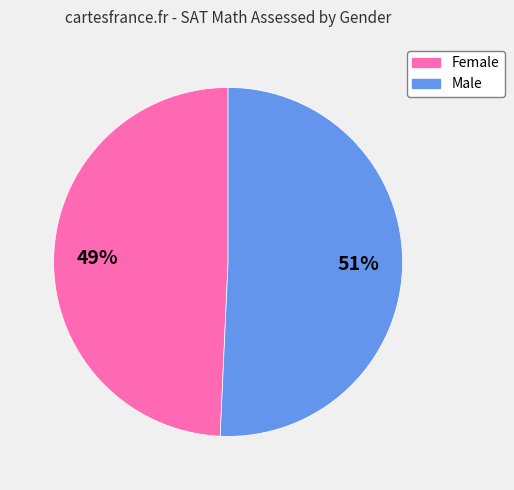

True or false: Male accounts for 62% of the total.

False